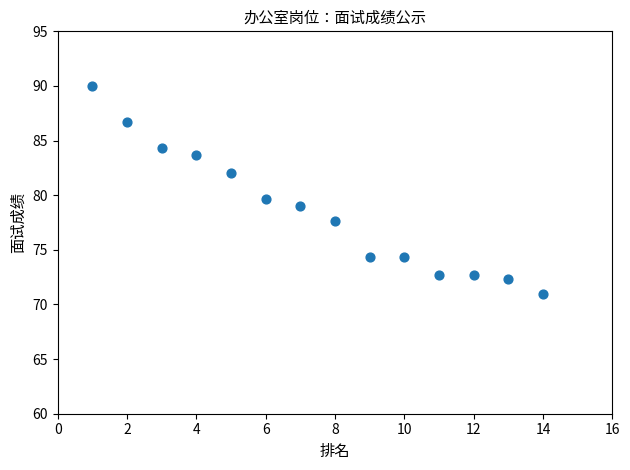

What is the range of Y values (max minus min)?

19.0